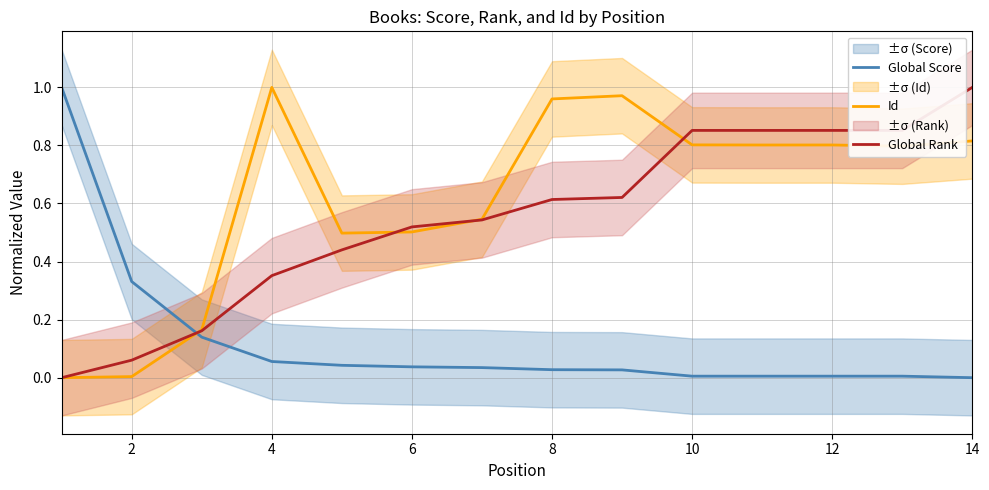

What are all the series names shown in the legend?

Global Score, Id, Global Rank